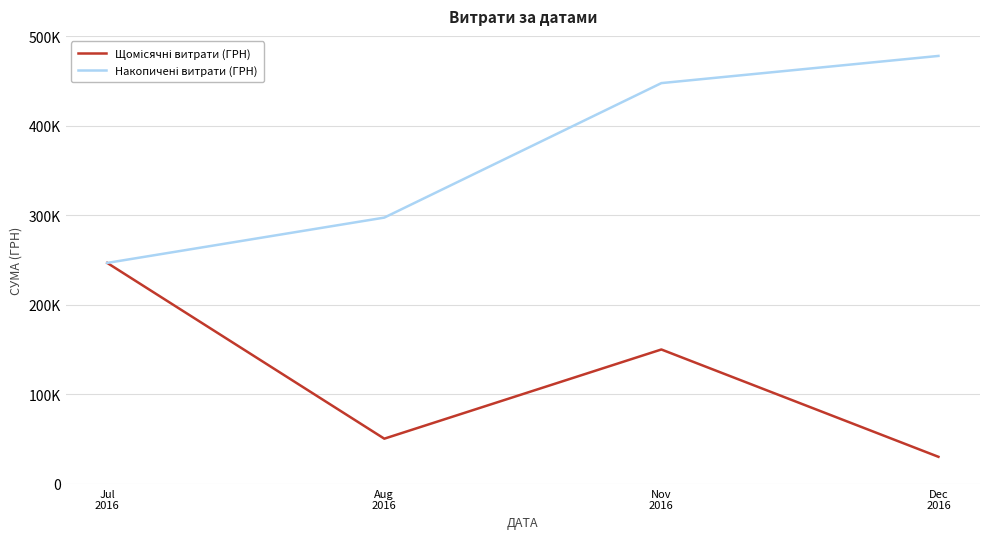

Does the chart display data point markers on the line(s)?

No